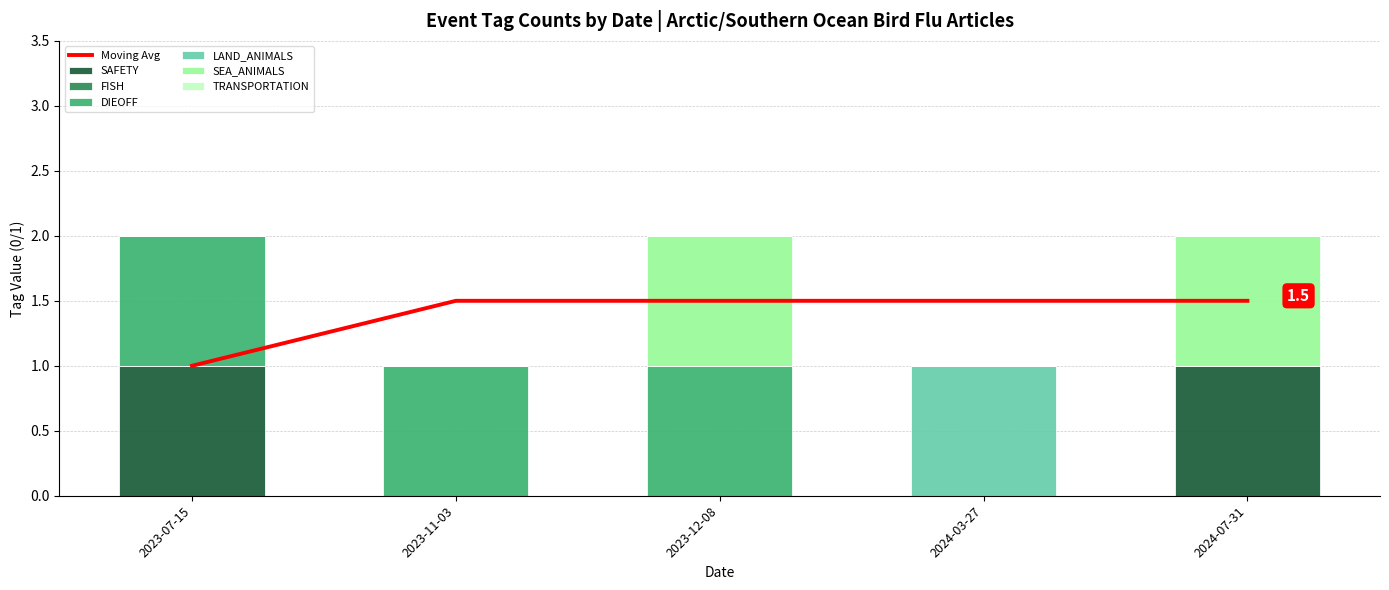

At which category is the sum across all series the highest?

2023-07-15